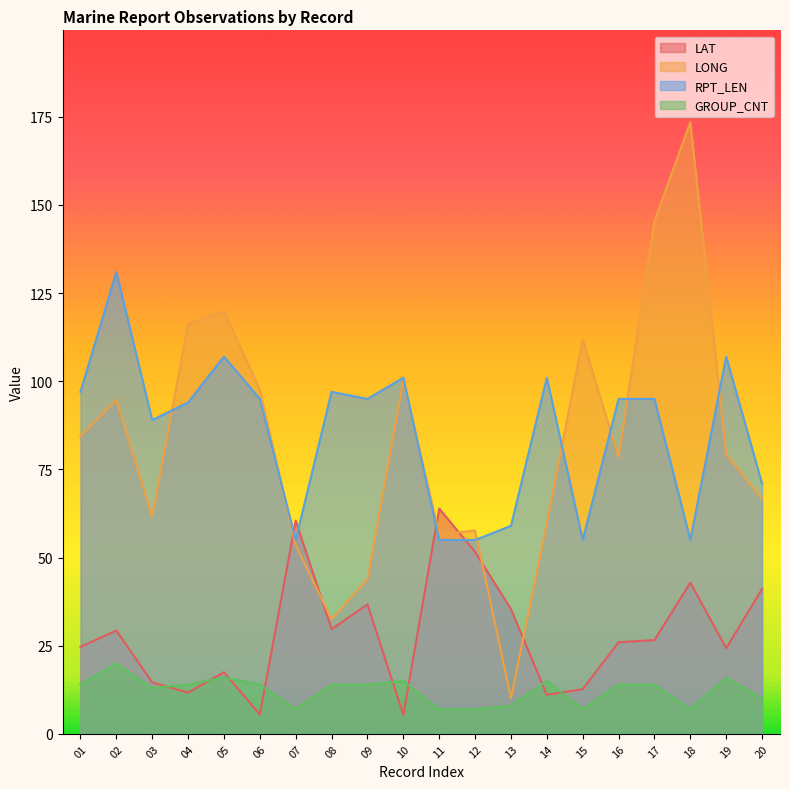

True or false: LONG has a value of 33.9 at 11.

False